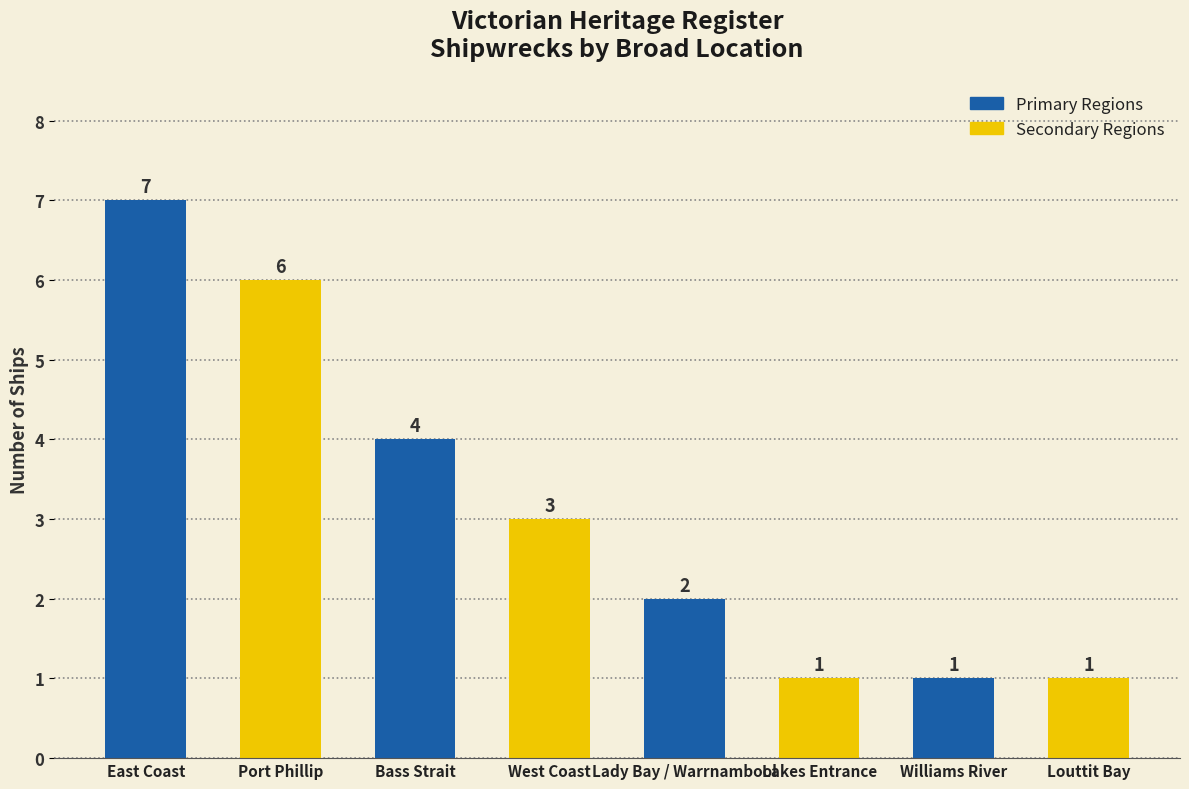

Does the chart contain any negative values?

No